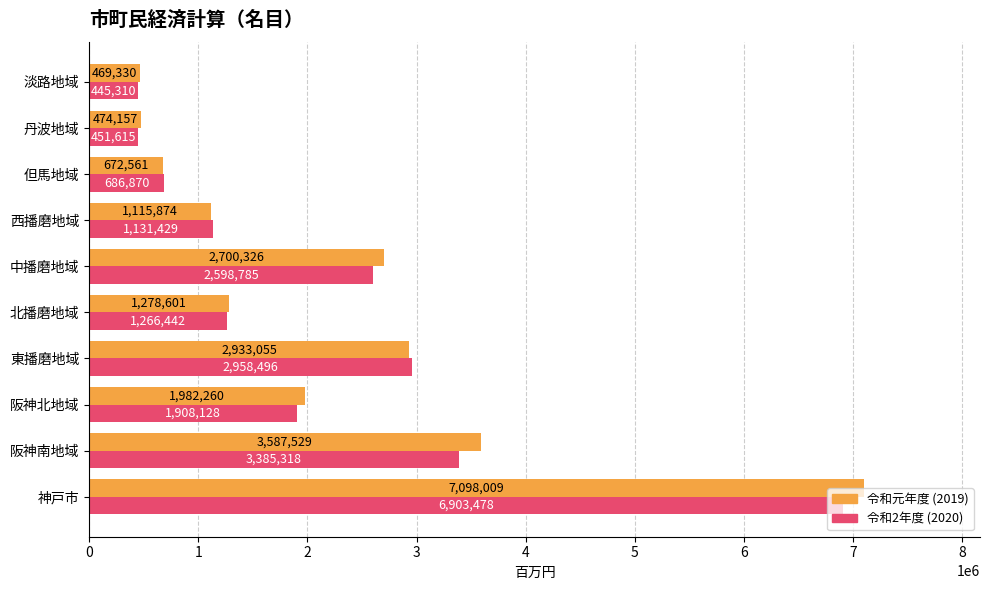

At which category is the sum across all series the highest?

神戸市